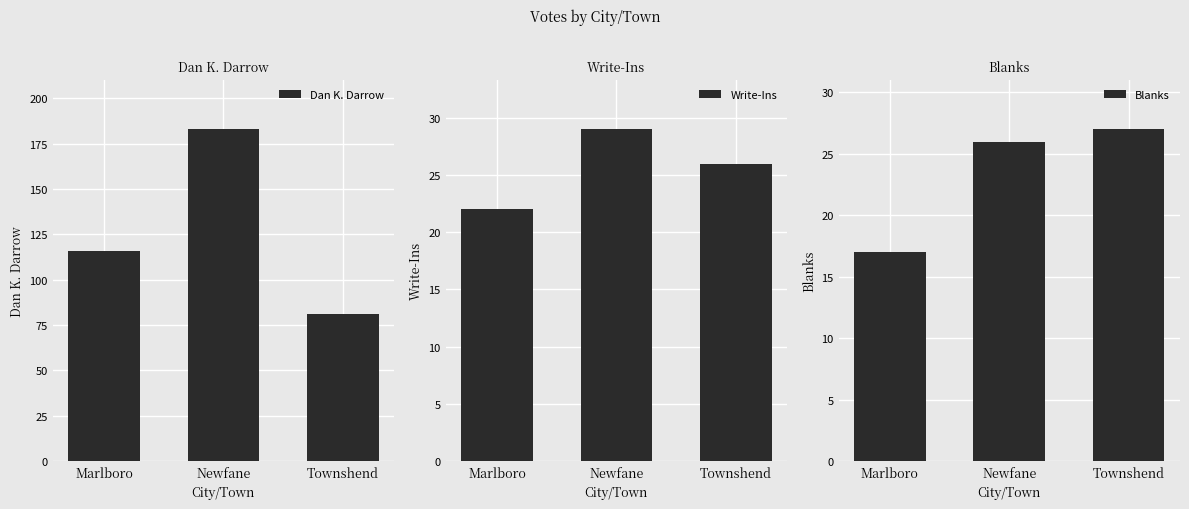

What position from the right is Marlboro?

3